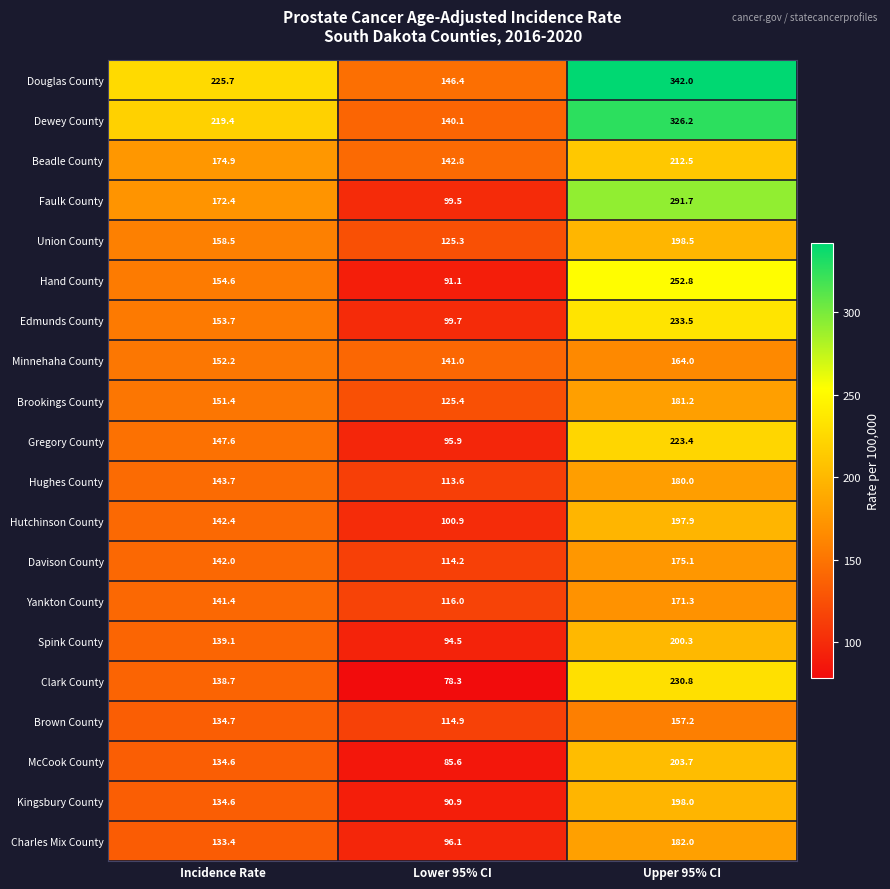

What is the sum of all Gregory County values?

466.9